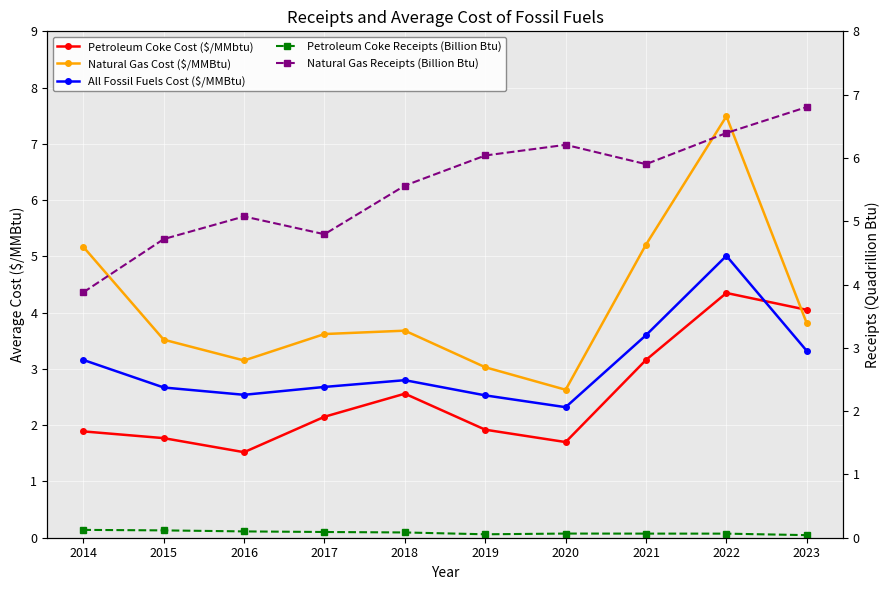

Read the Petroleum Coke Cost ($/MMbtu) value at 2014.

1.9